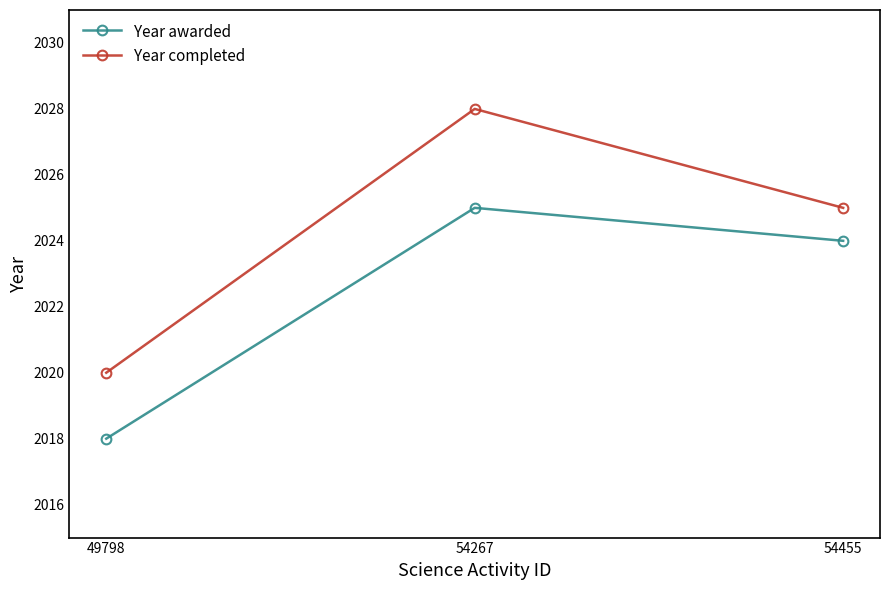

What are all the series names shown in the legend?

Year awarded, Year completed